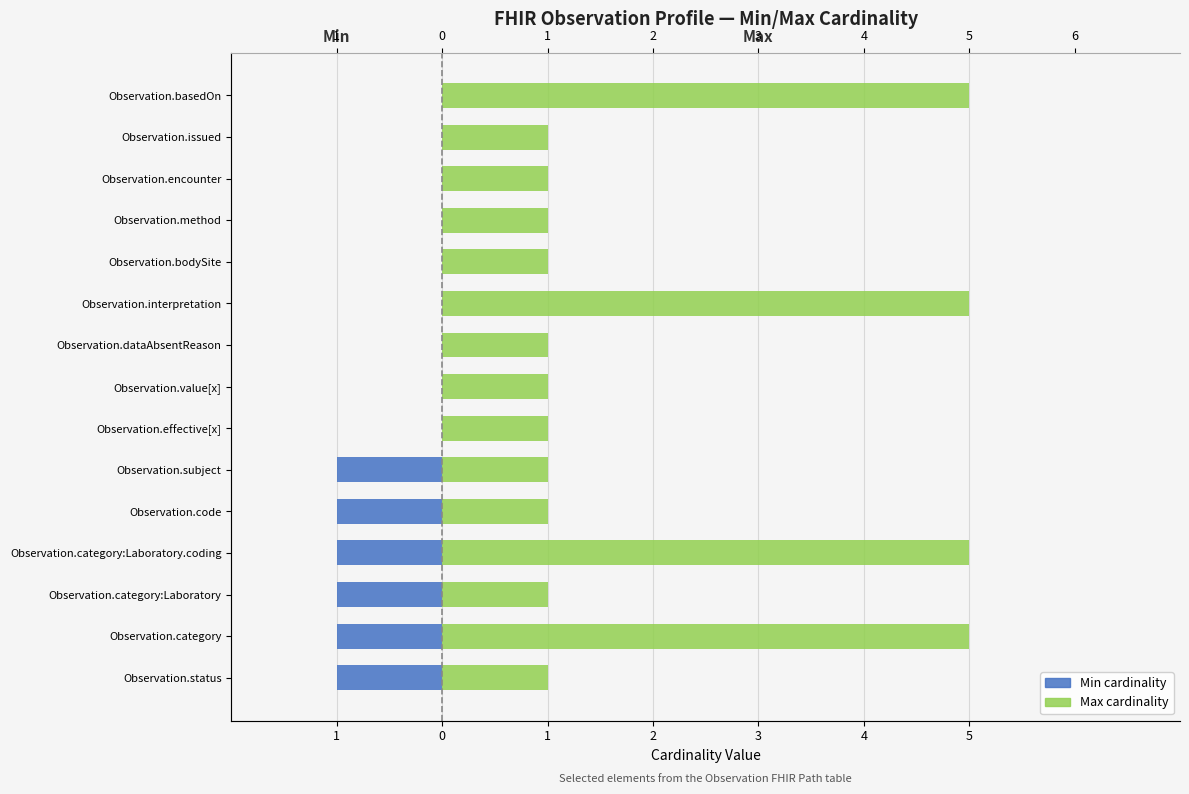

What are all the series names shown in the legend?

Min, Max